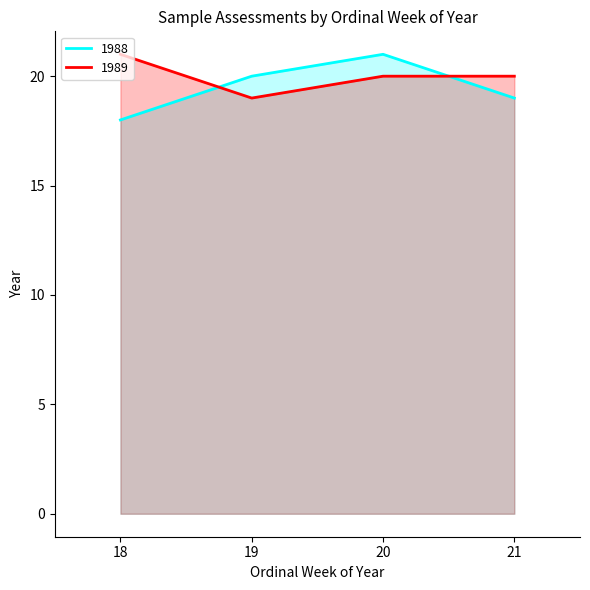

How many 1989 values are between 20 and 21?

3